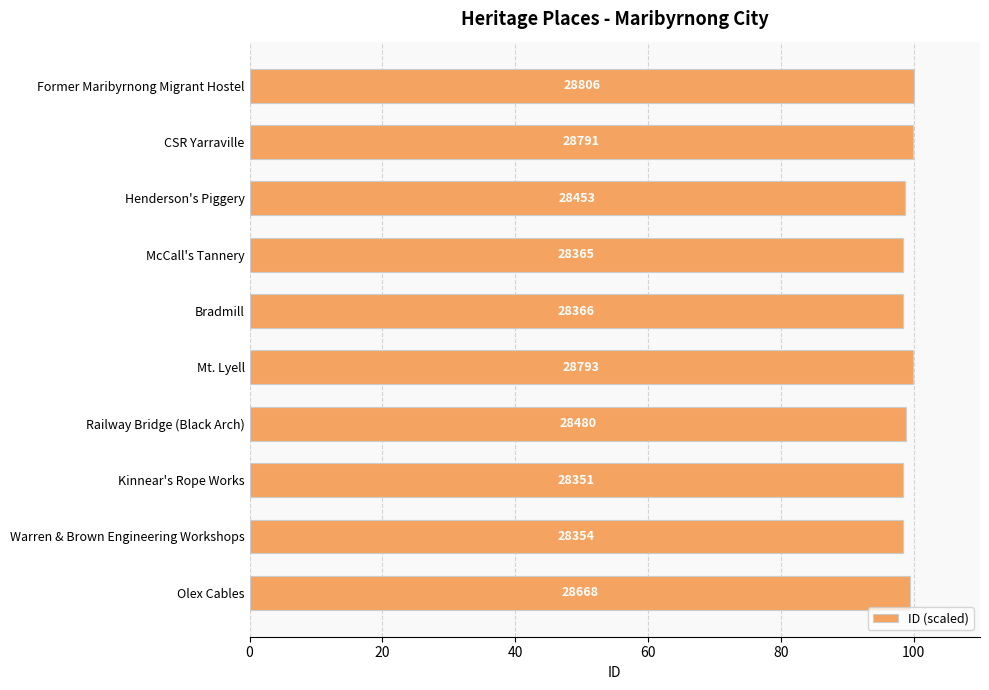

How many bars are there in total?

10